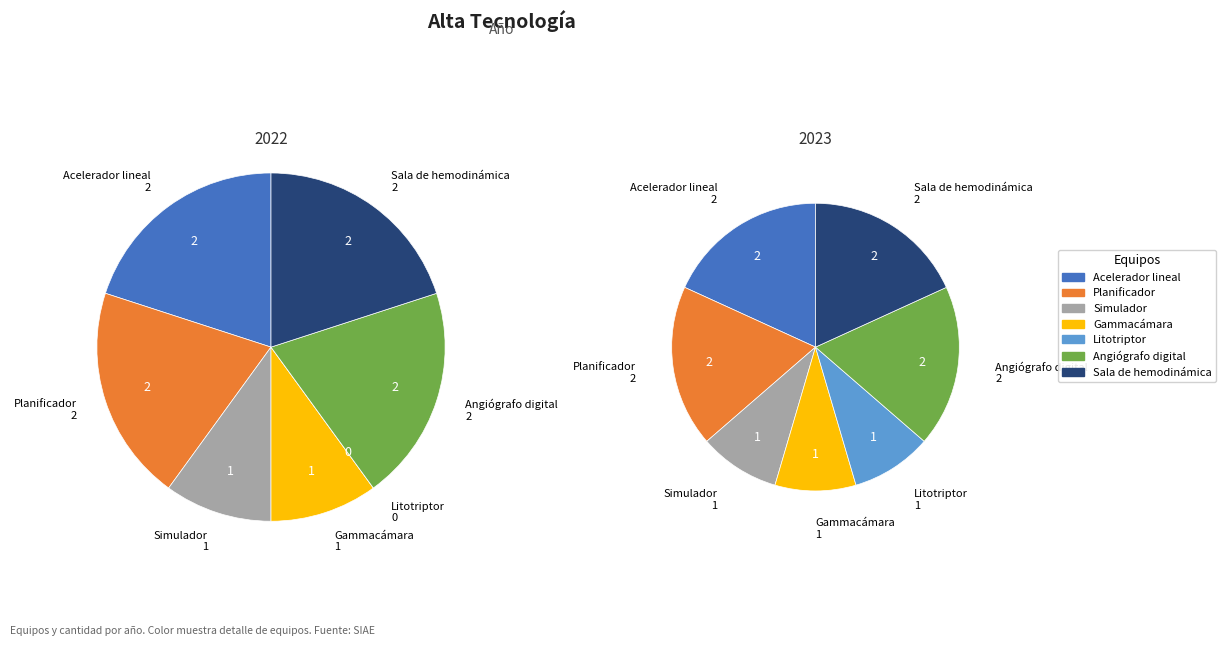

To the nearest percent, what portion does Planificador represent?

20%